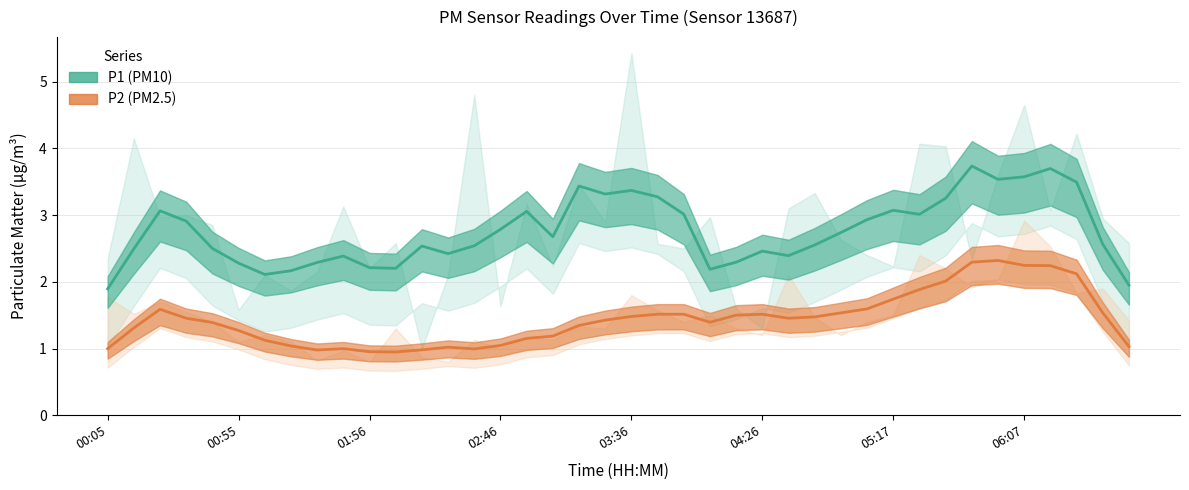

In P2, how many points are lower than both neighbors (excluding endpoints)?

5